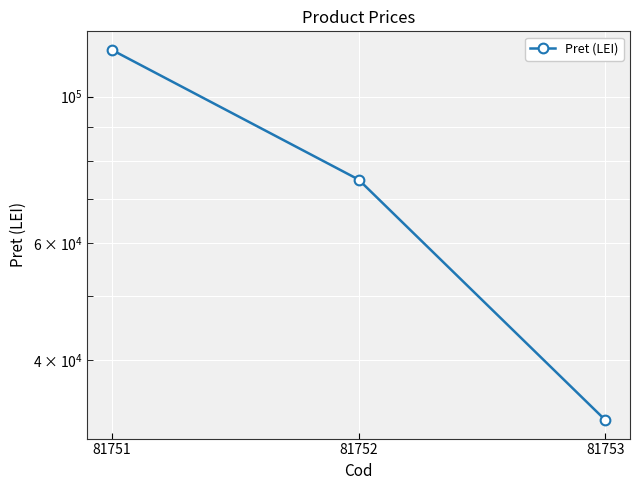

Which category has the highest value across all series?

81751